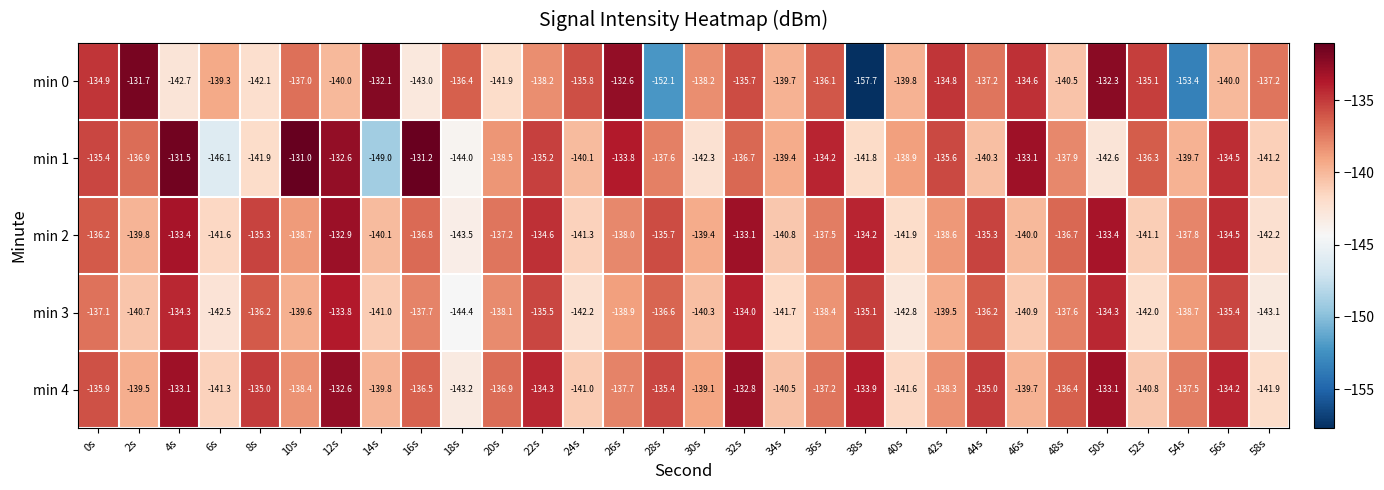

List the series in order of their peak value, lowest first.

min 3, min 2, min 4, min 0, min 1